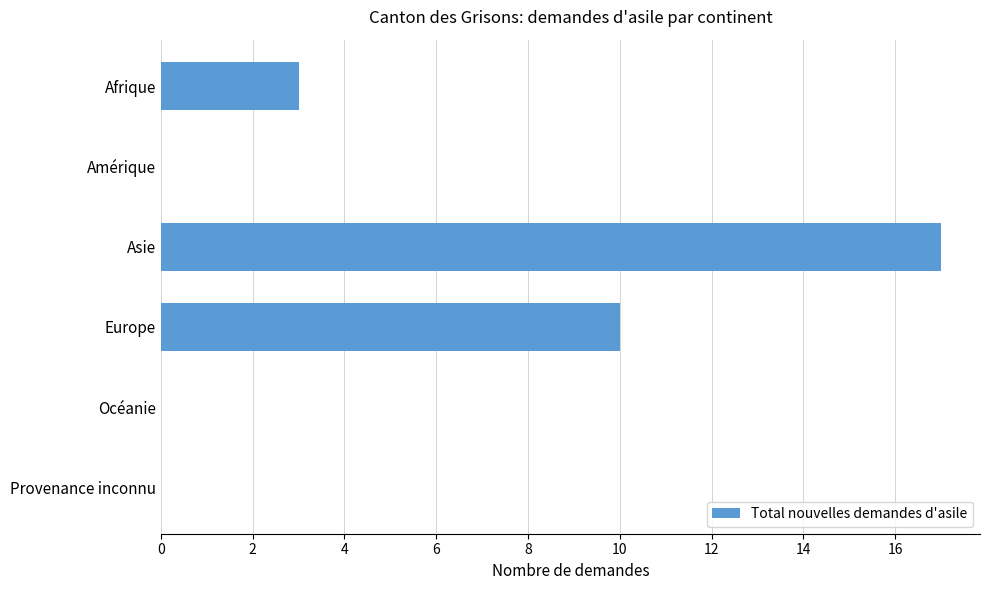

What is the sum of all values?

30